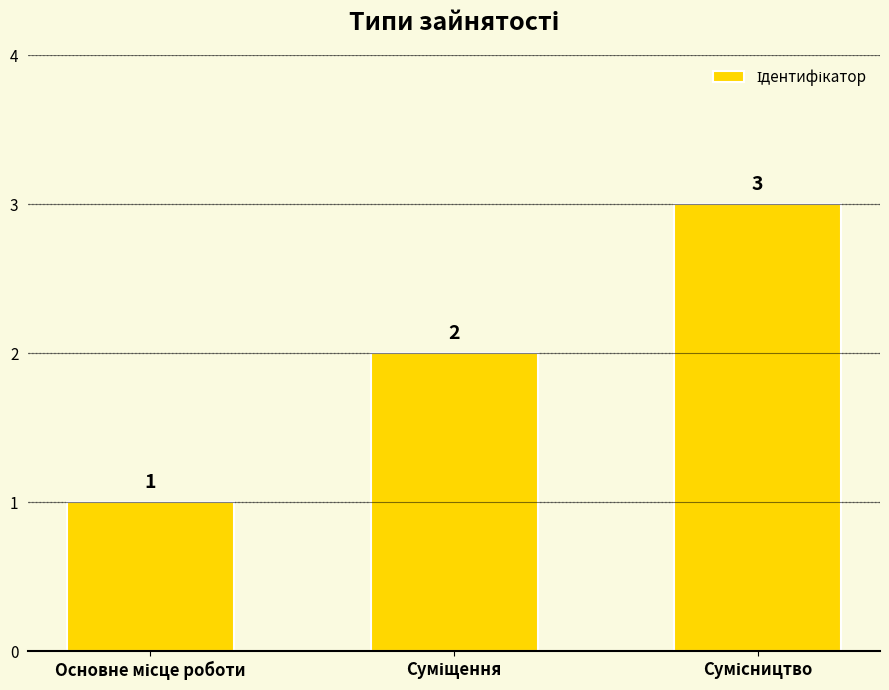

Are the bars horizontal?

No